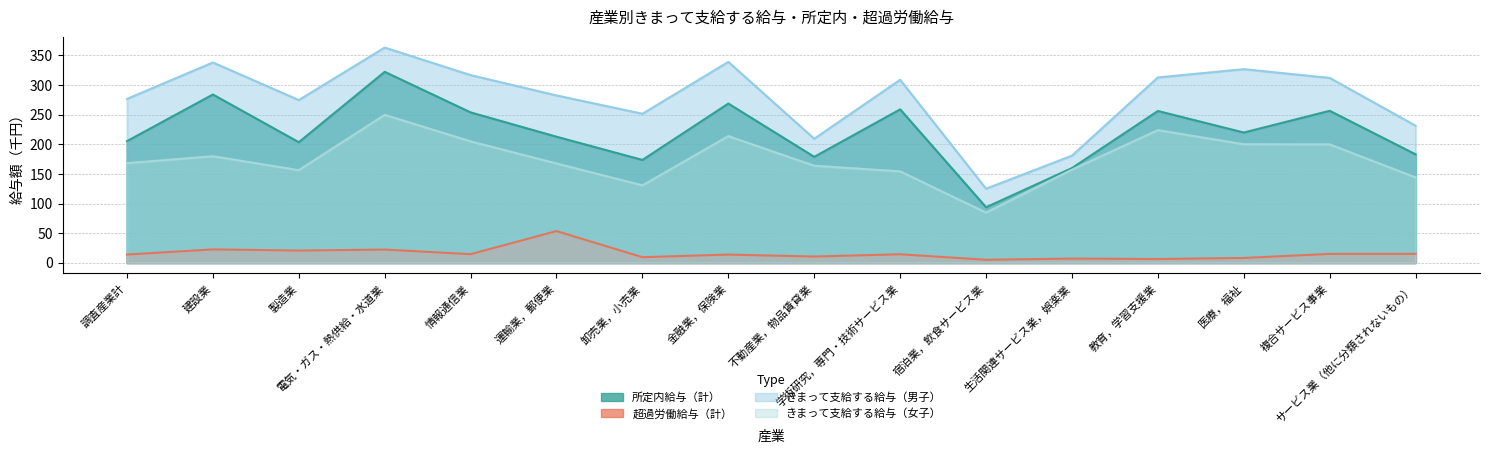

How many lines are shown in the chart?

4